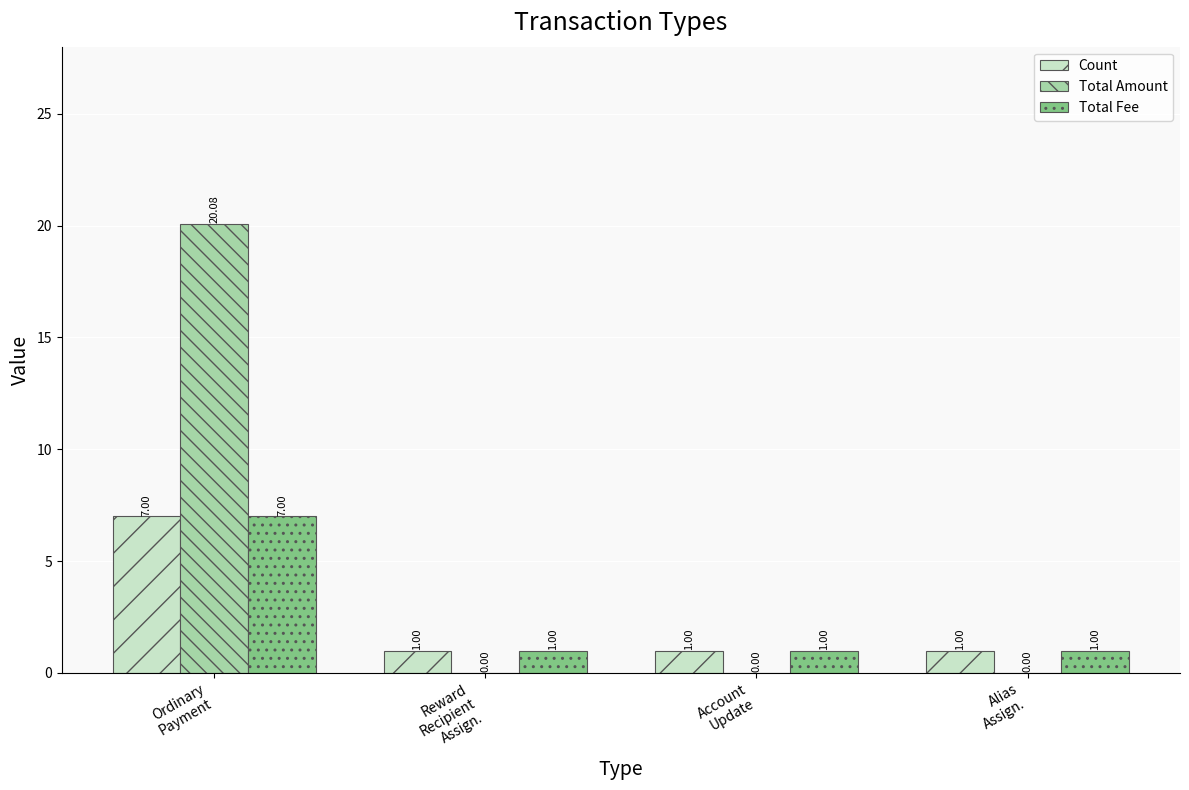

What is the sum of all Total Fee values?

10.0